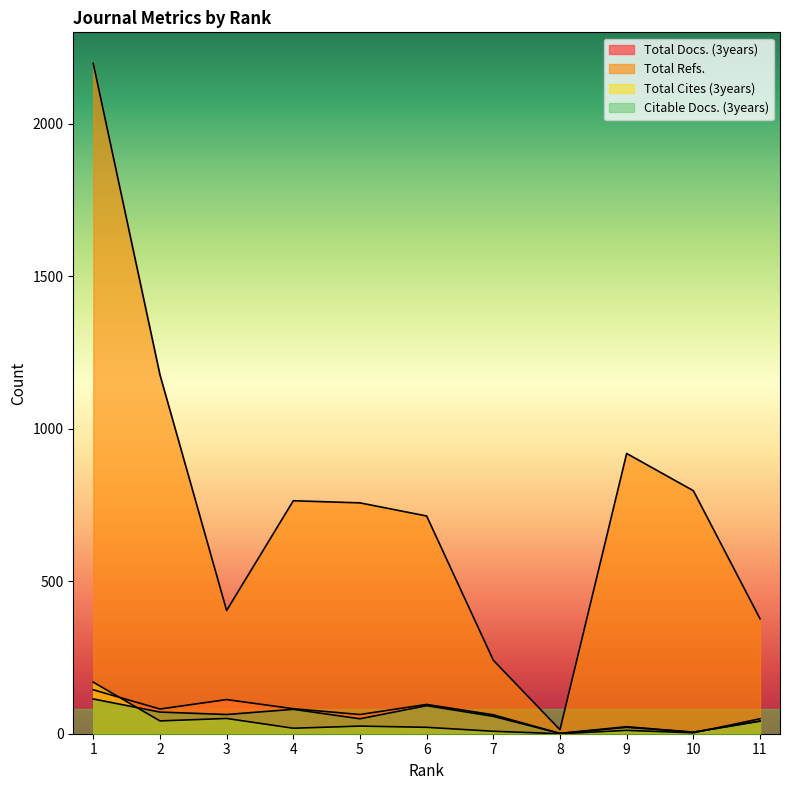

At which label does Total Docs. (3years) first exceed 63?

1